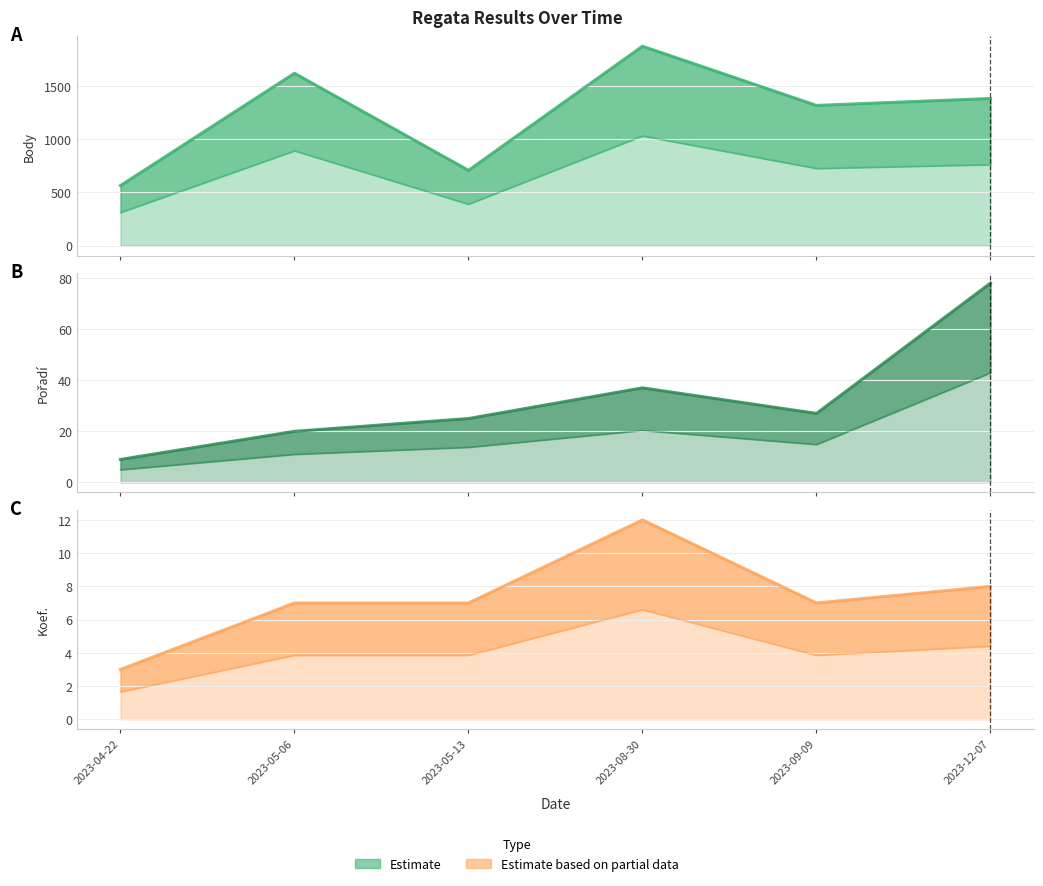

What is the difference between the Body values at 2023-09-09 and 2023-12-07?

35.8